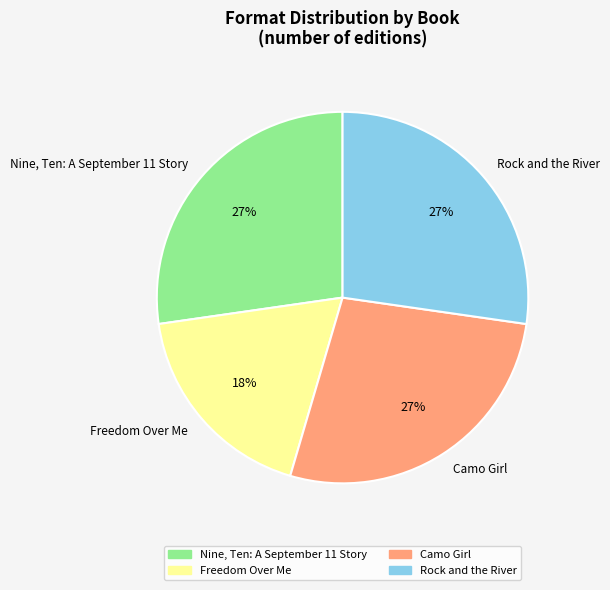

Do Nine, Ten: A September 11 Story and Camo Girl together represent more than half of the pie?

Yes